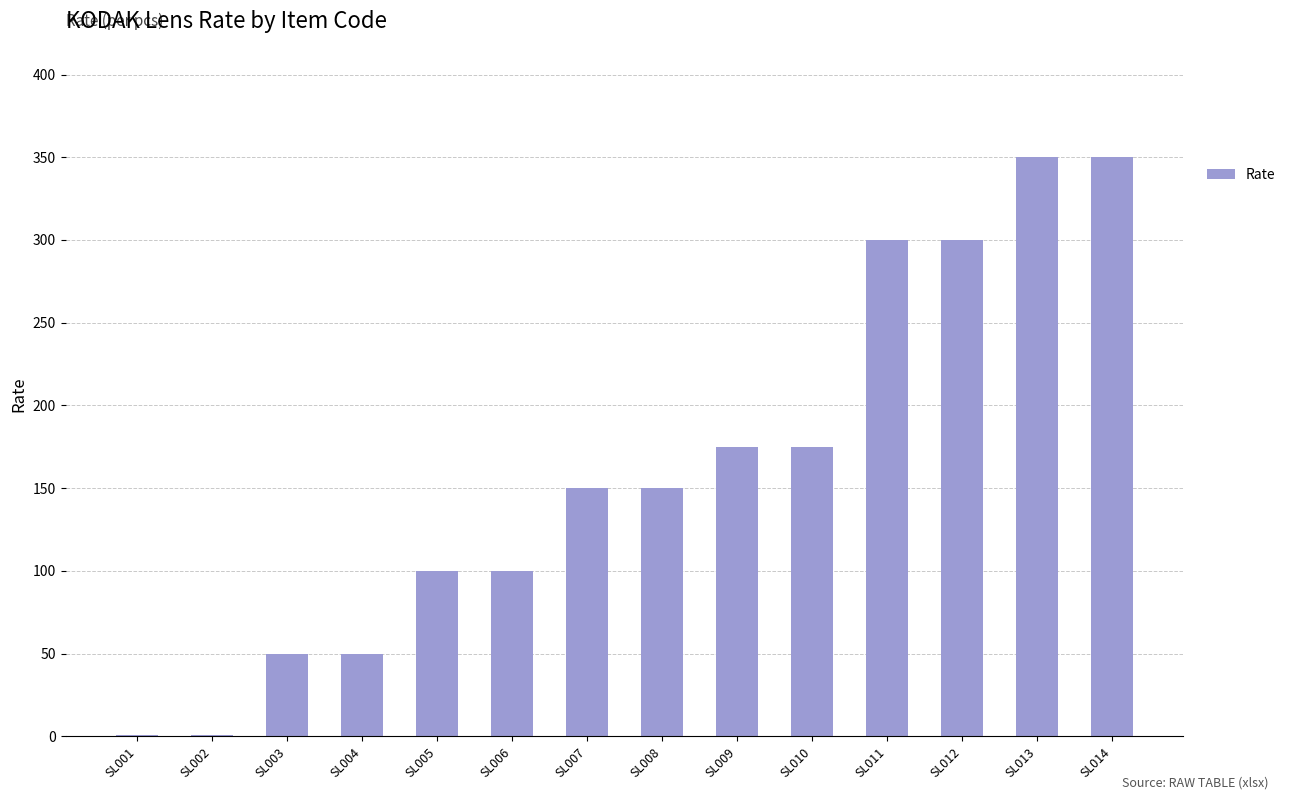

The chart shows a value of 300.0 at SL012. True or false?

True